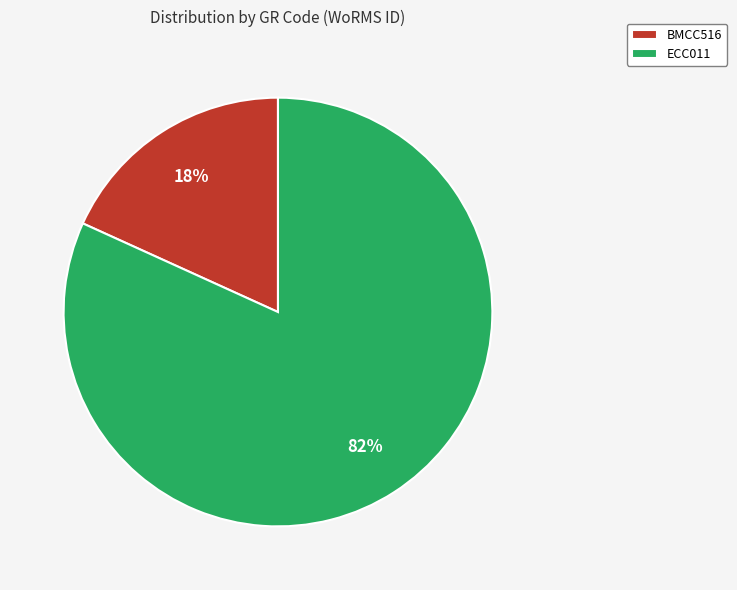

Do ECC011 and BMCC516 together represent more than half of the pie?

Yes